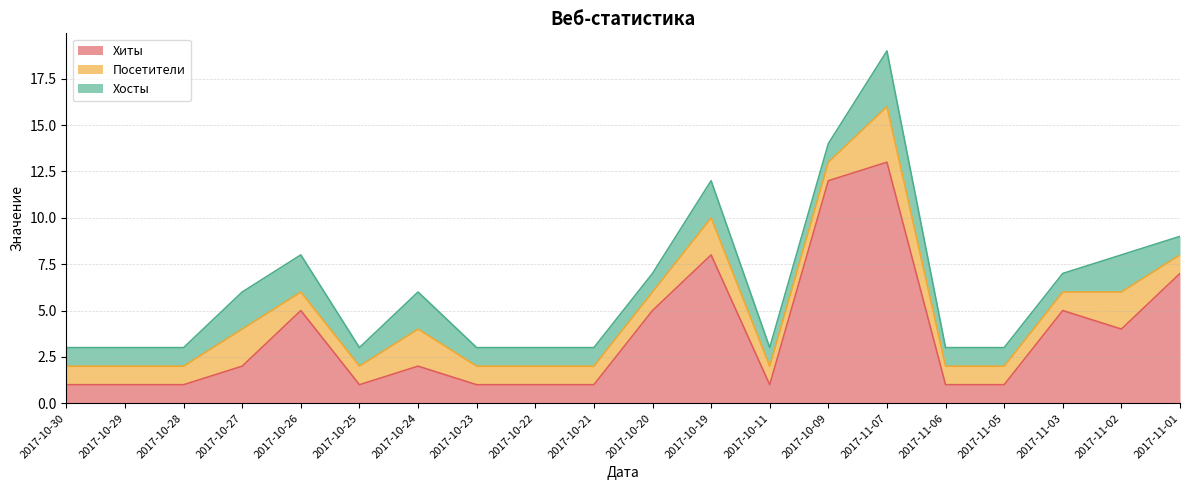

Reading right to left, extract all data points from this chart.

Хиты: 7	4	5	1	1	13	12	1	8	5	1	1	1	2	1	5	2	1	1	1
Посетители: 1	2	1	1	1	3	1	1	2	1	1	1	1	2	1	1	2	1	1	1
Хосты: 1	2	1	1	1	3	1	1	2	1	1	1	1	2	1	2	2	1	1	1